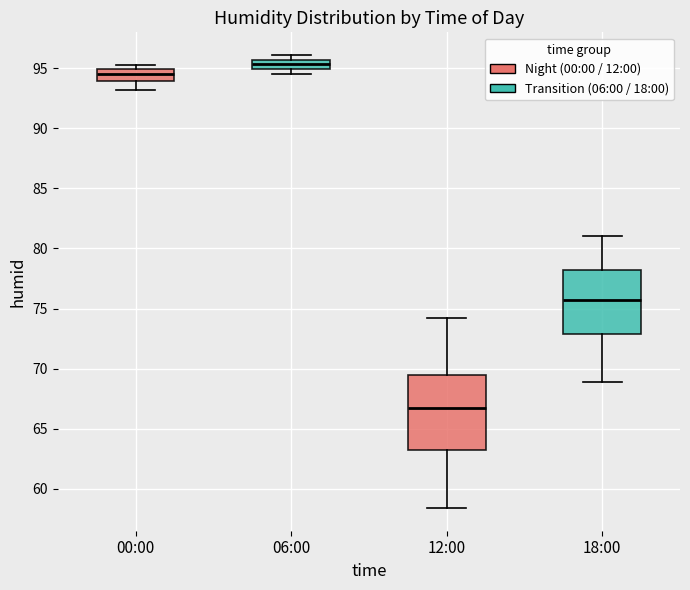

Which box is the tallest, from its lower edge to its upper edge?

12:00